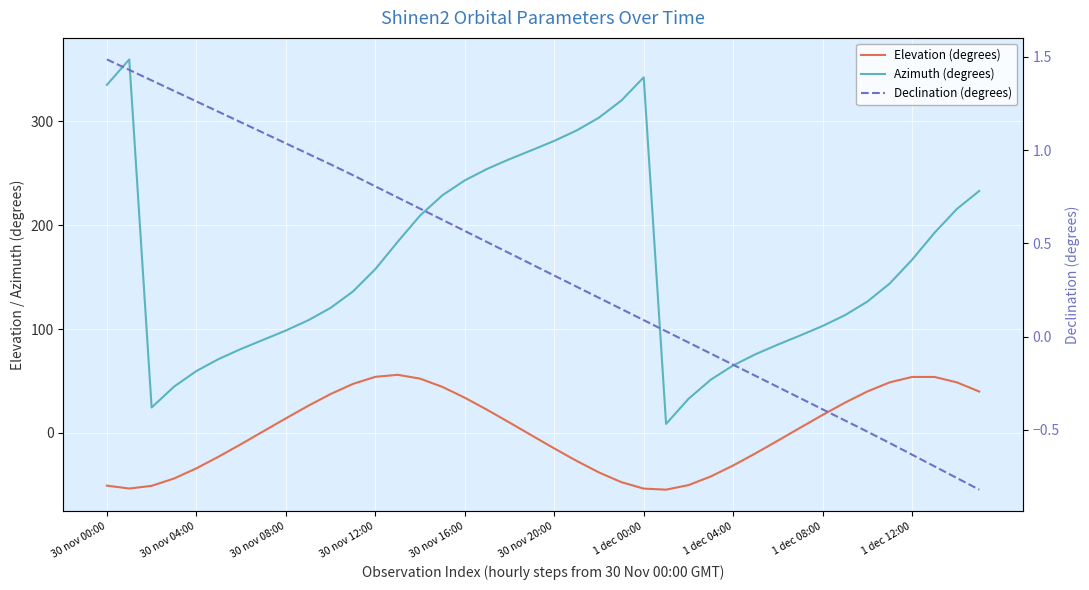

What is the highest value of the Declination (degrees) series?

1.5